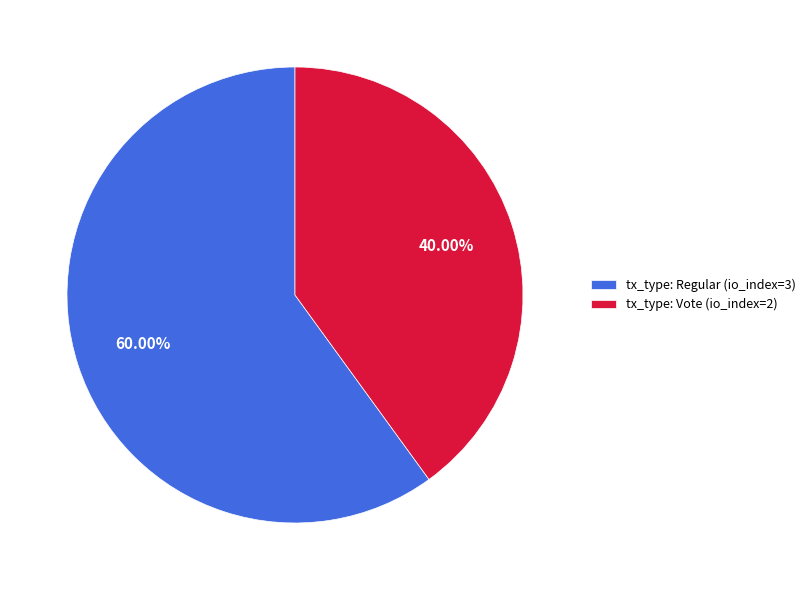

Which slice represents more than half of the pie?

tx_type: Regular (io_index=3)